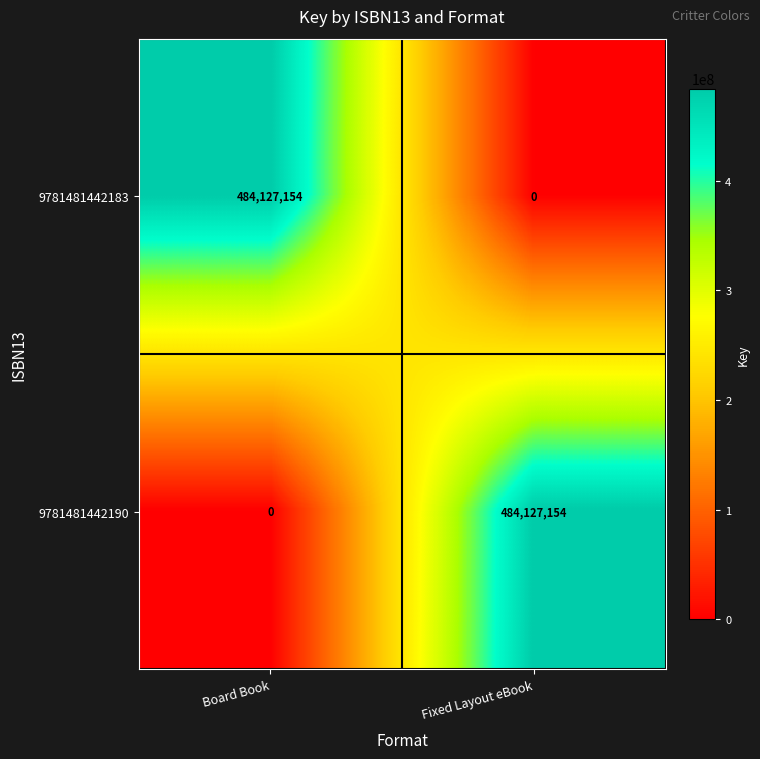

What is the difference between the maximum and minimum values in the 9781481442183 series?

484127154